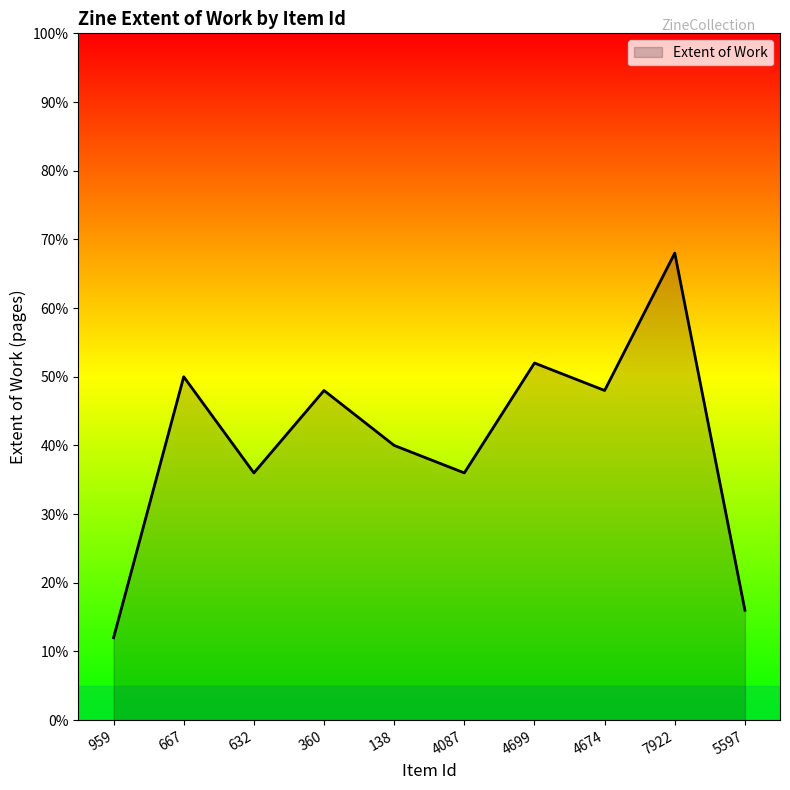

What is the minimum value shown in the chart?

12